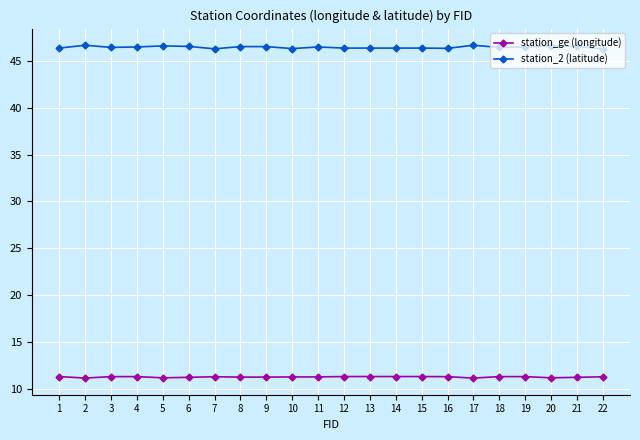

True or false: station_2 (latitude) has more than 2 points higher than both neighbors.

True